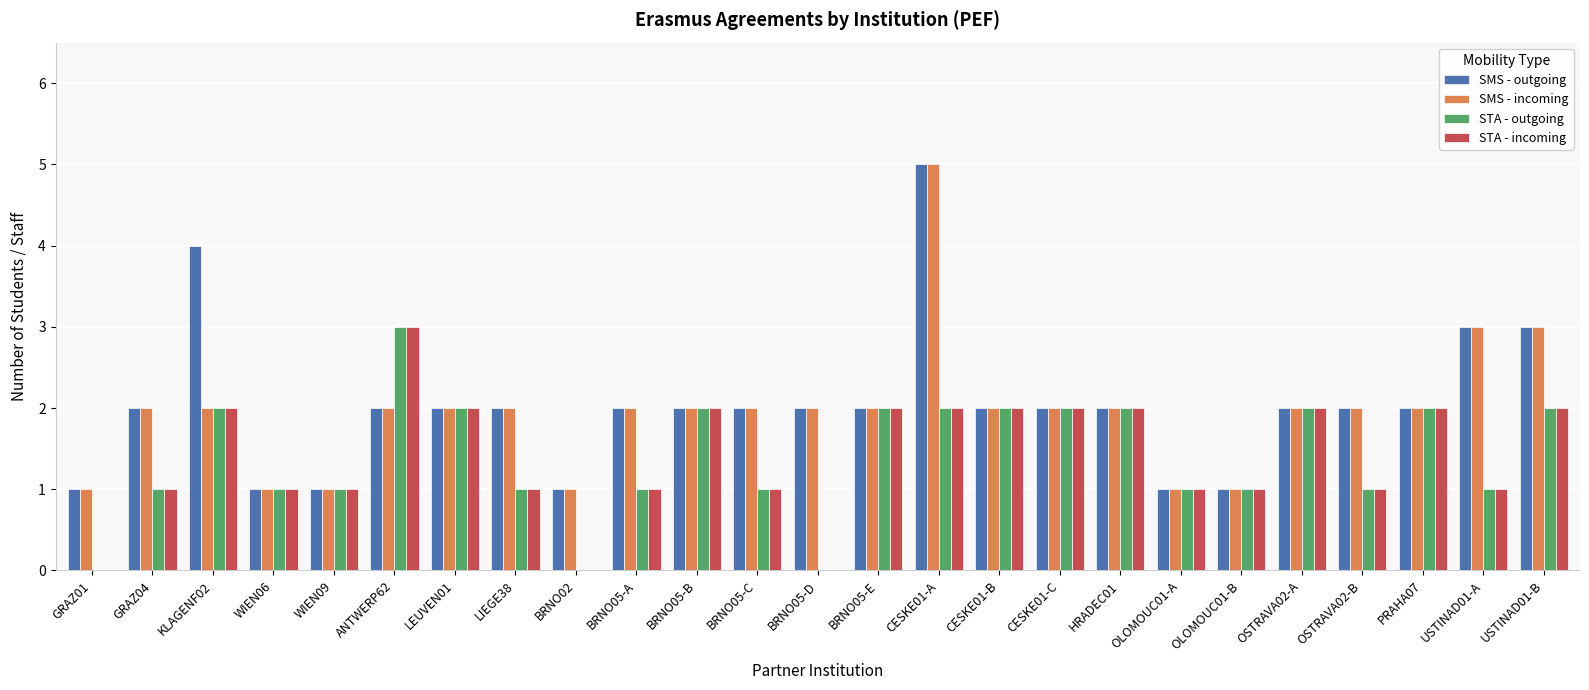

Which series has the largest total across all categories?

SMS - outgoing